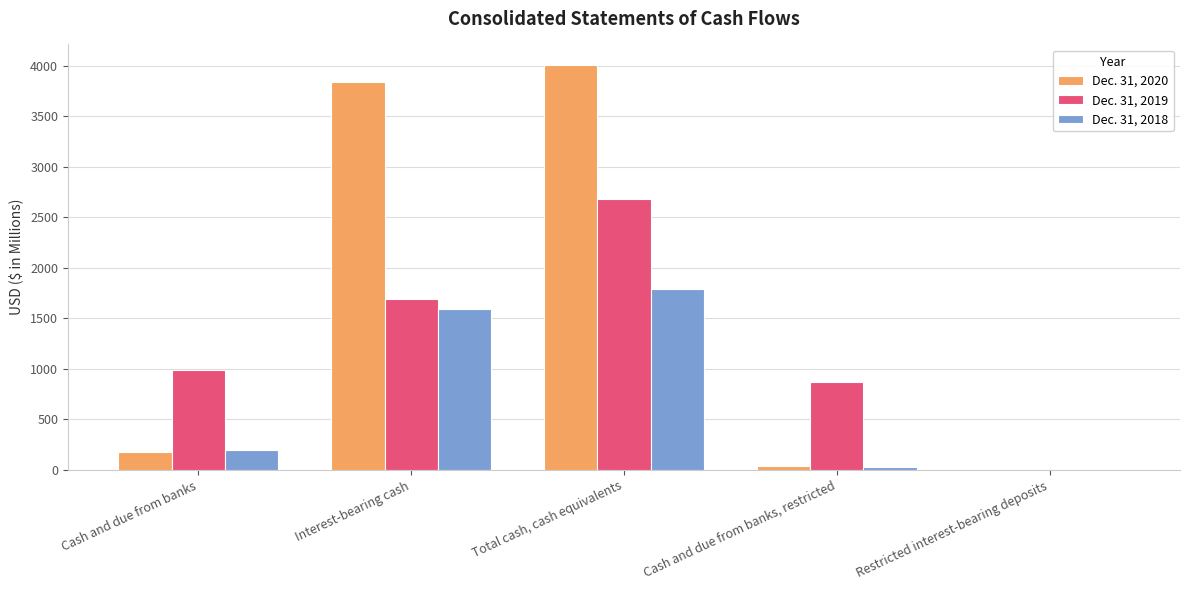

Which series has the largest total across all categories?

Dec. 31, 2020